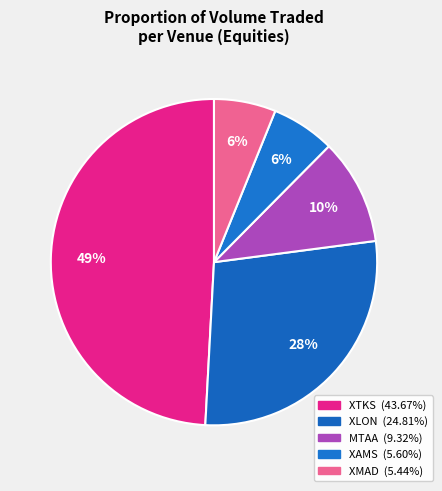

To the nearest percent, what portion does MTAA represent?

10%